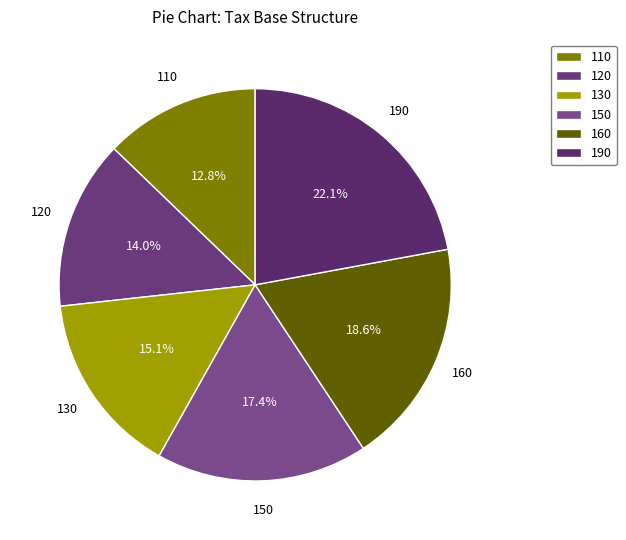

How many slices are in this pie chart?

6